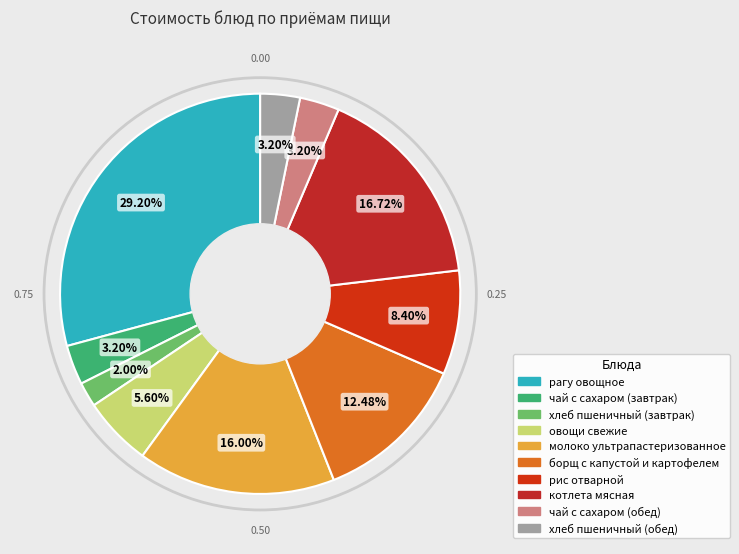

To the nearest percent, what percentage of the pie is рагу овощное?

29%